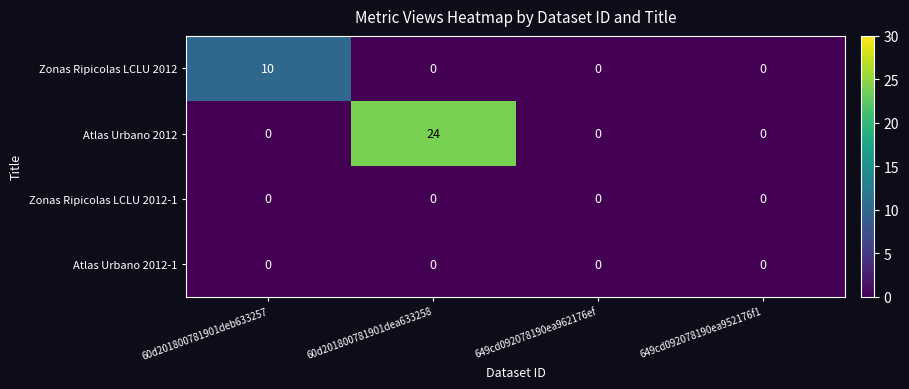

What is the greatest value displayed?

24